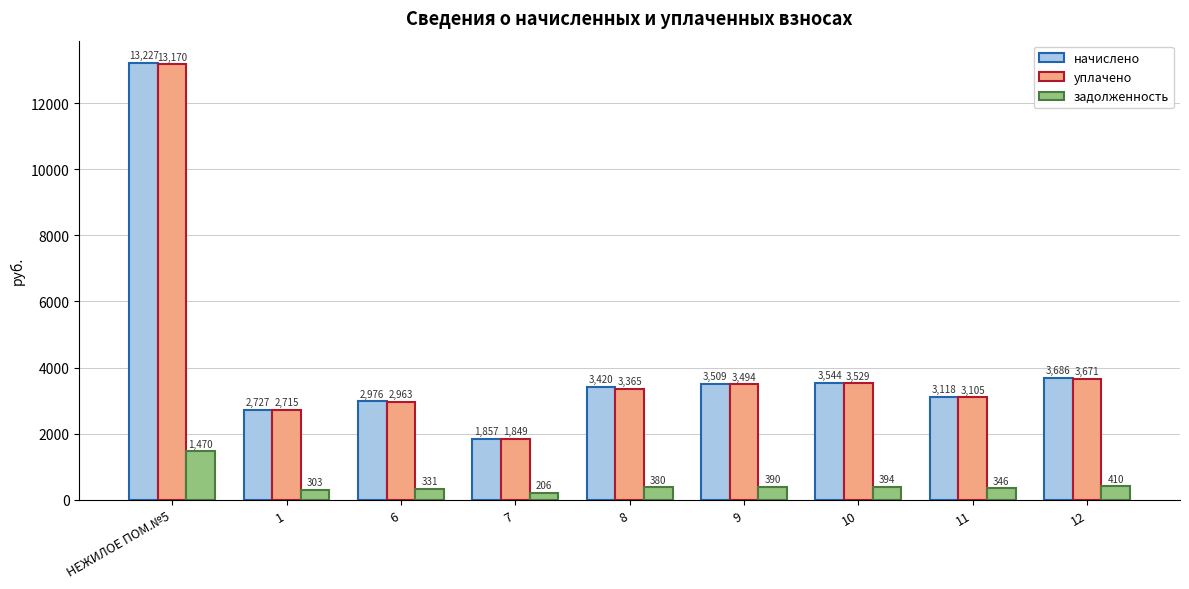

Which series has the largest total across all categories?

начислено